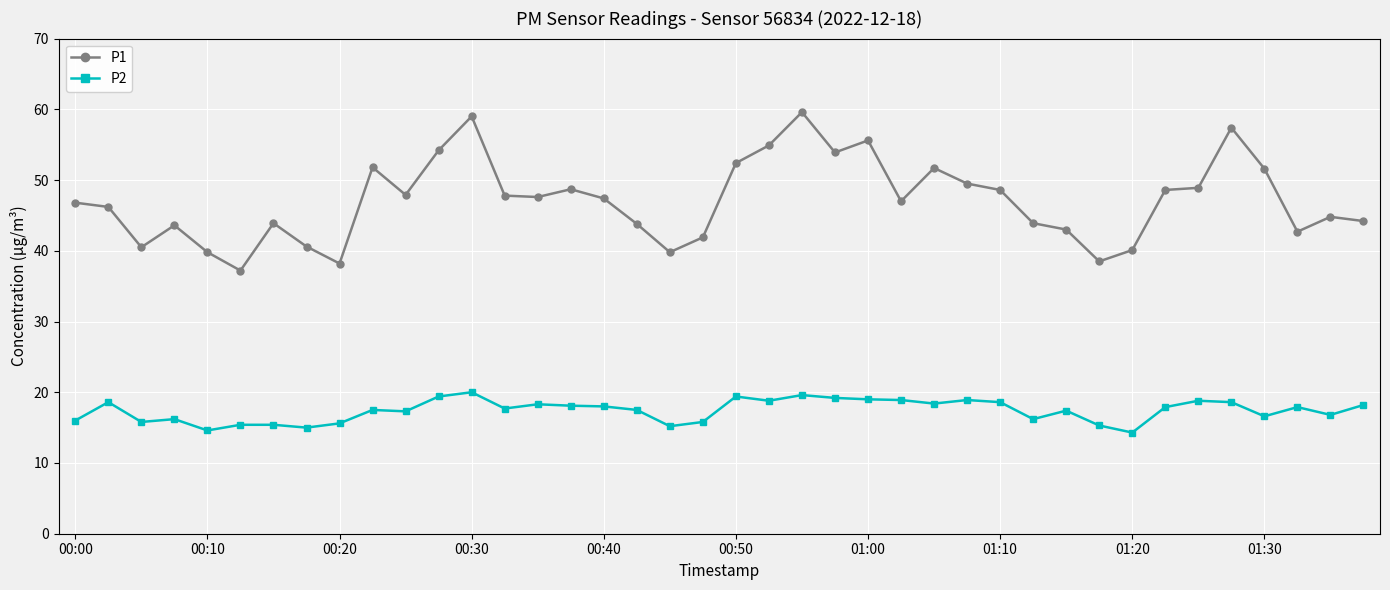

At how many categories does at least one series exceed 34?

40